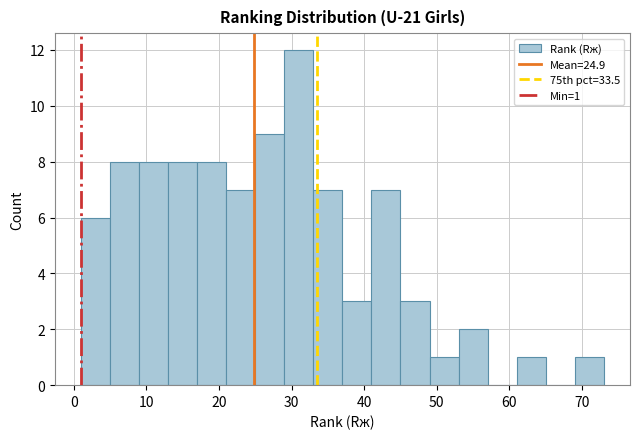

Which range on the x-axis has the tallest bar?

29 to 33